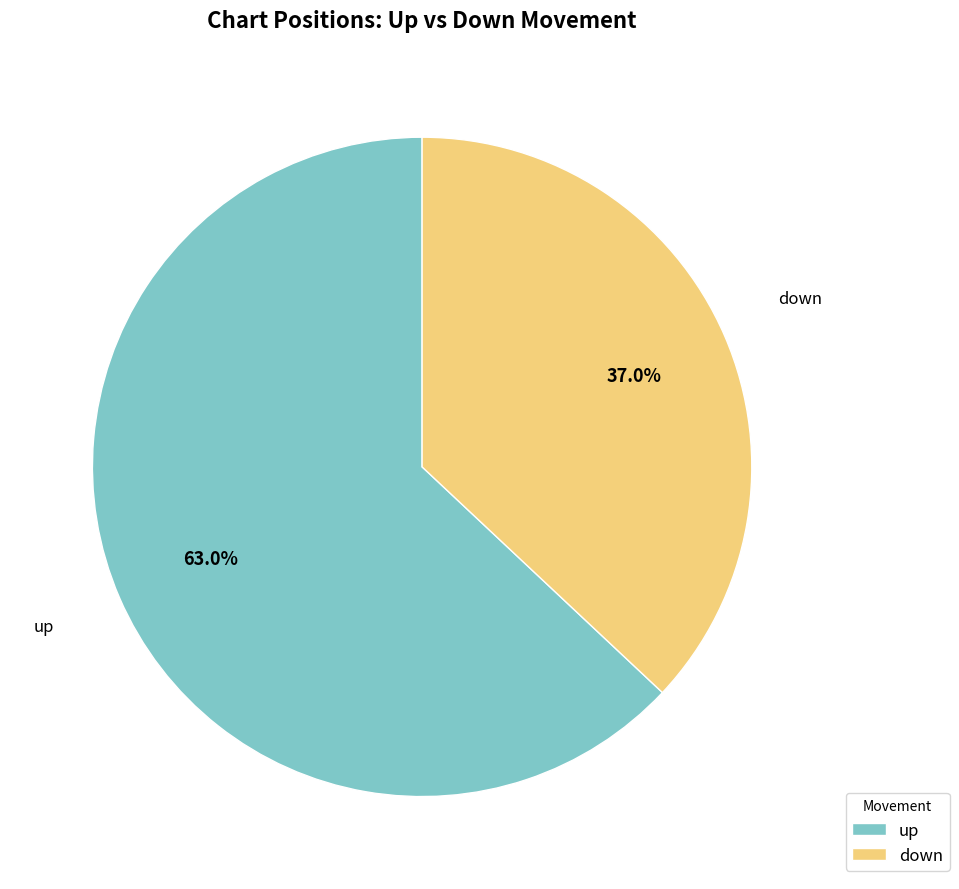

To the nearest percent, what is the combined percentage of down and up?

100%